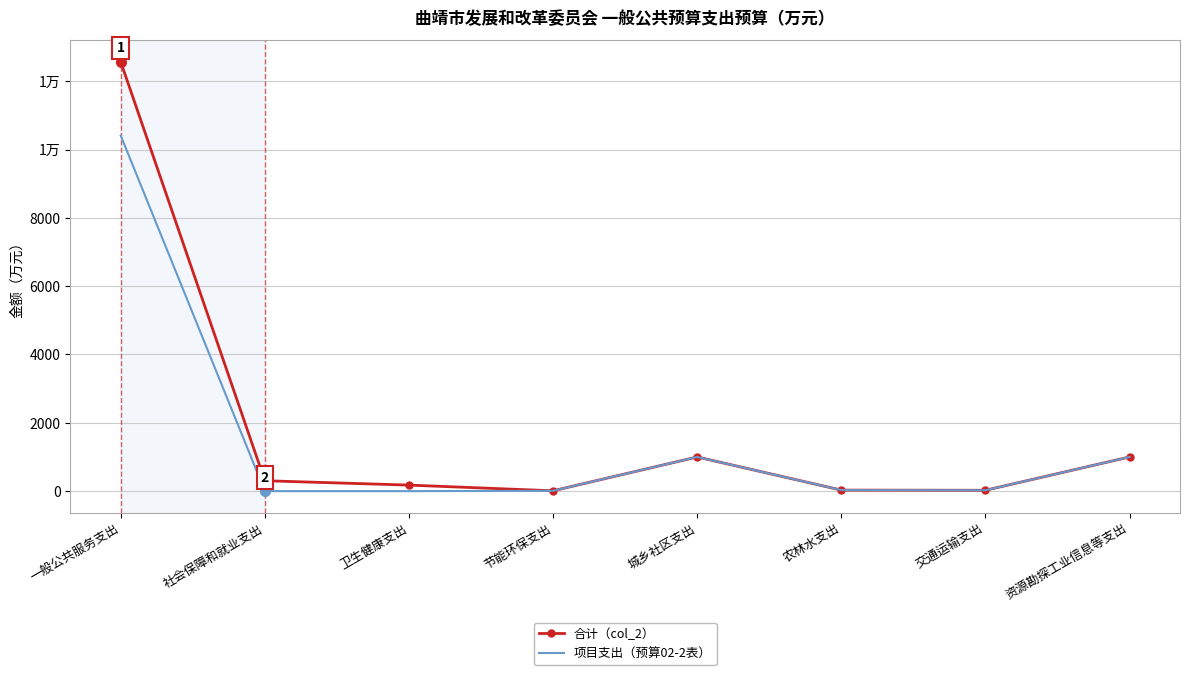

True or false: 项目支出（预算02-2表） and 合计（col_2） cross at least once.

False